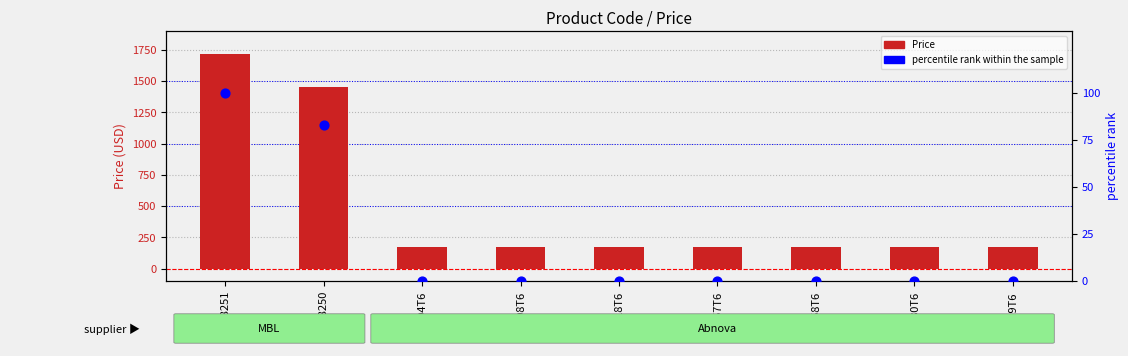

At how many categories does at least one series exceed 732?

2